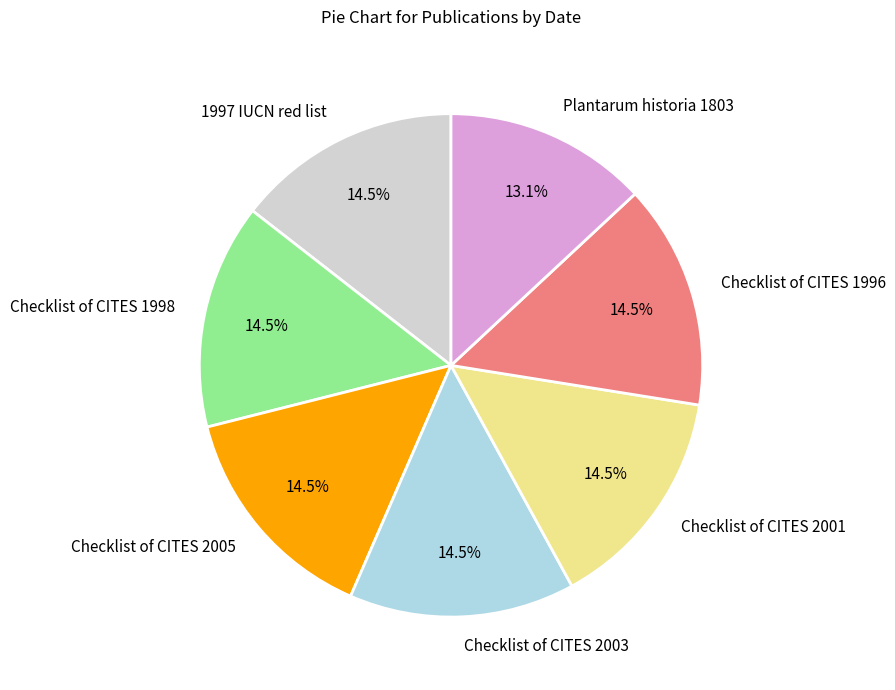

To the nearest percent, what is the combined percentage of Checklist of CITES 2003 and Checklist of CITES 2001?

29%